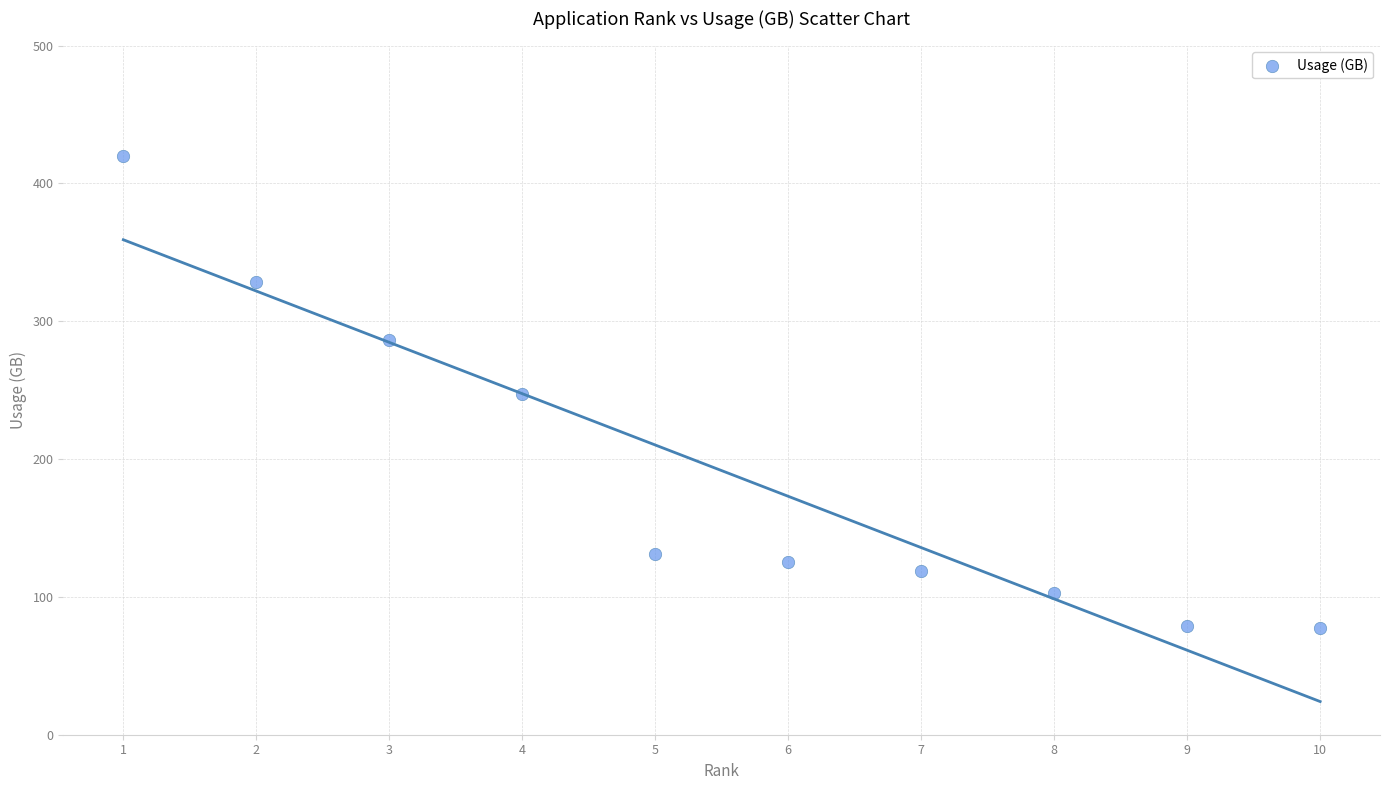

What is the range of X values (max minus min)?

9.0